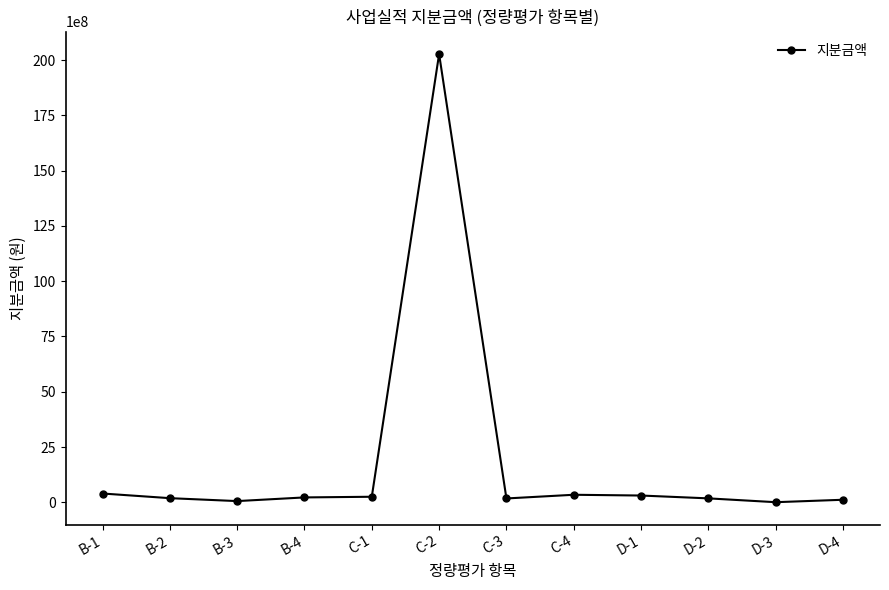

What is the label of the 5th point from the left?

C-1